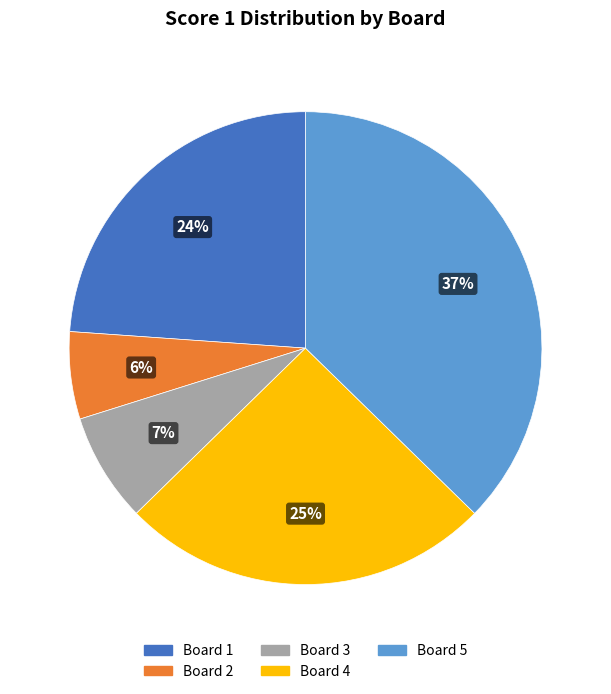

Which has a higher value, Board 5 or Board 4?

Board 5